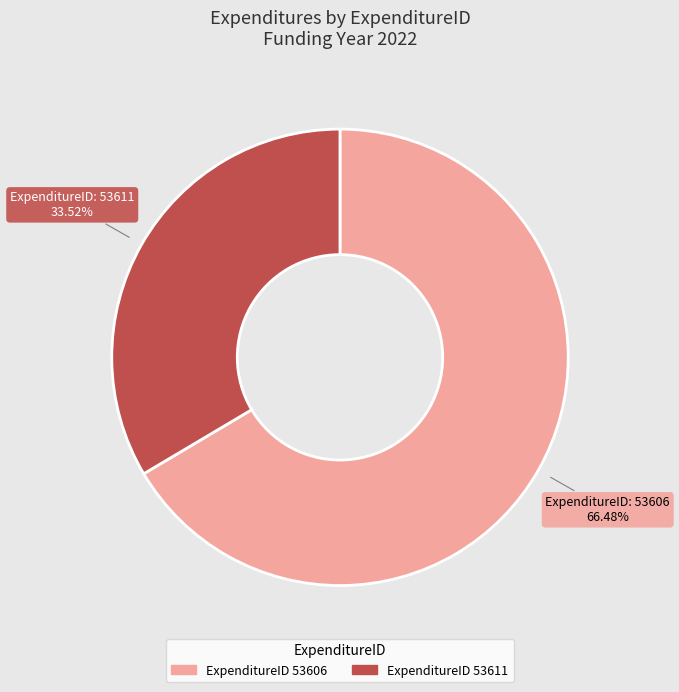

Is there any slice that represents more than half of the pie?

Yes